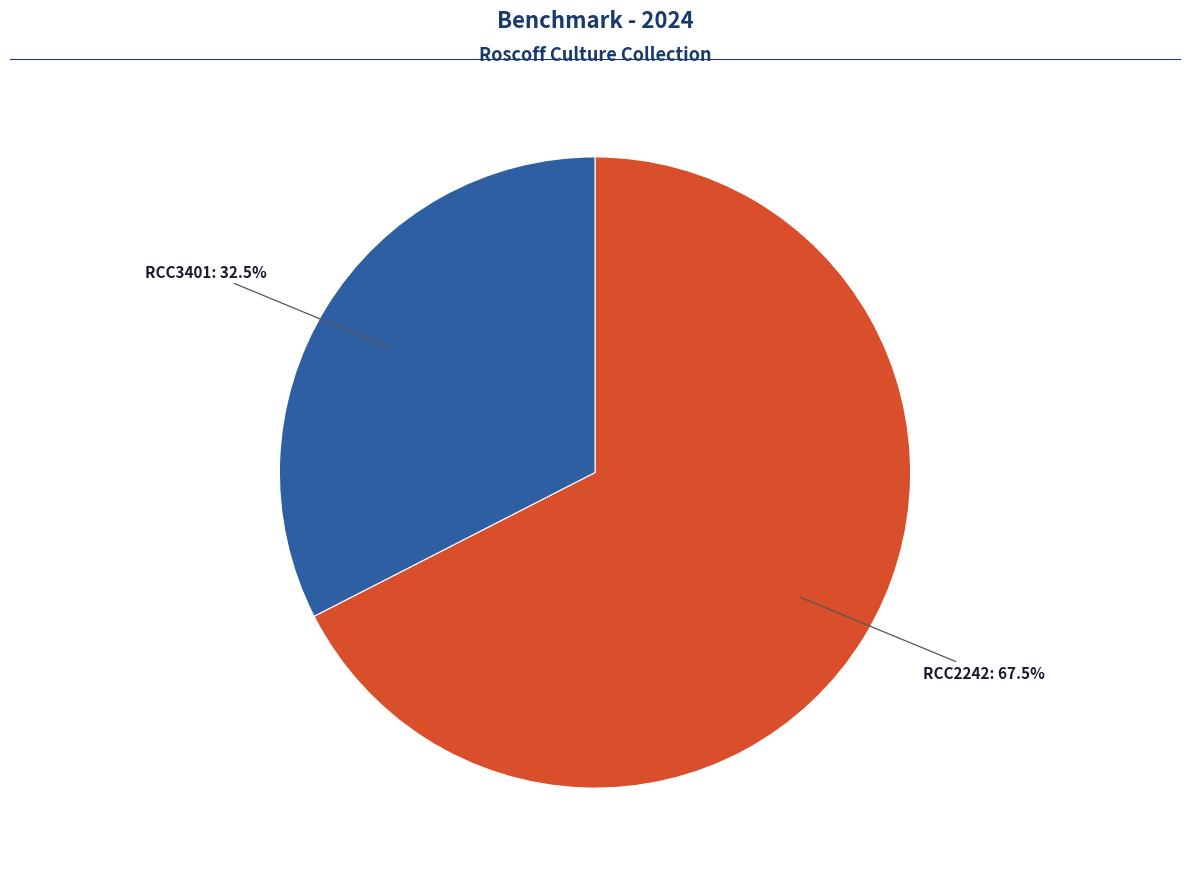

Does any single category account for the majority?

Yes